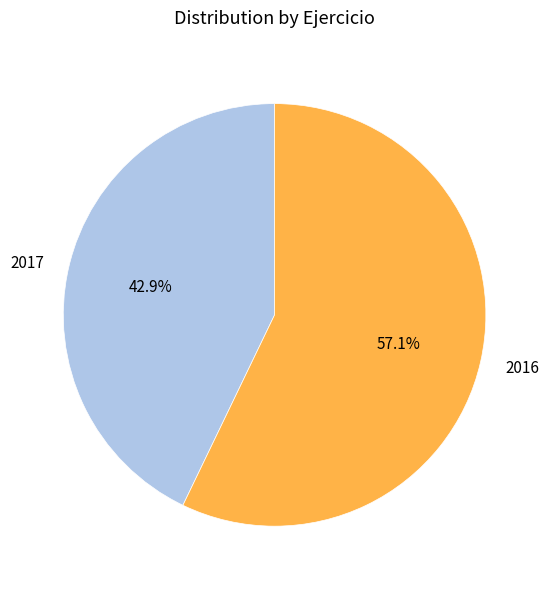

To the nearest percent, what is the average slice percentage?

50%